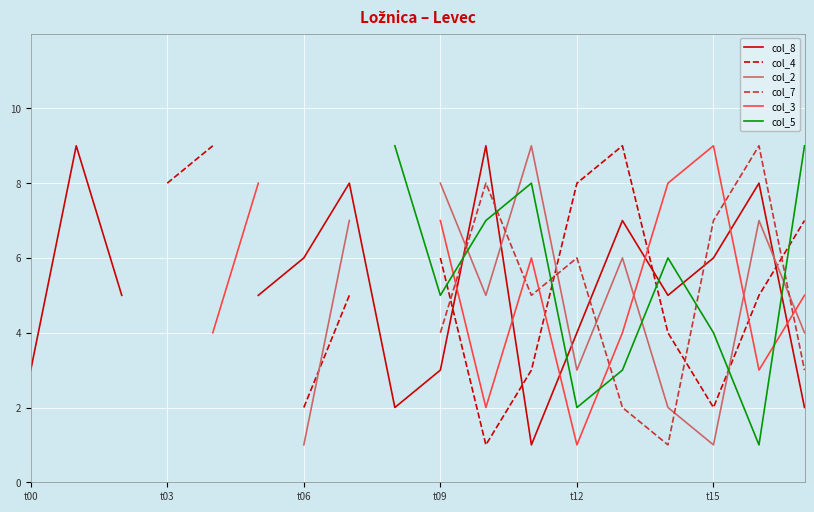

What is the label of the 13th point from the left?

t12